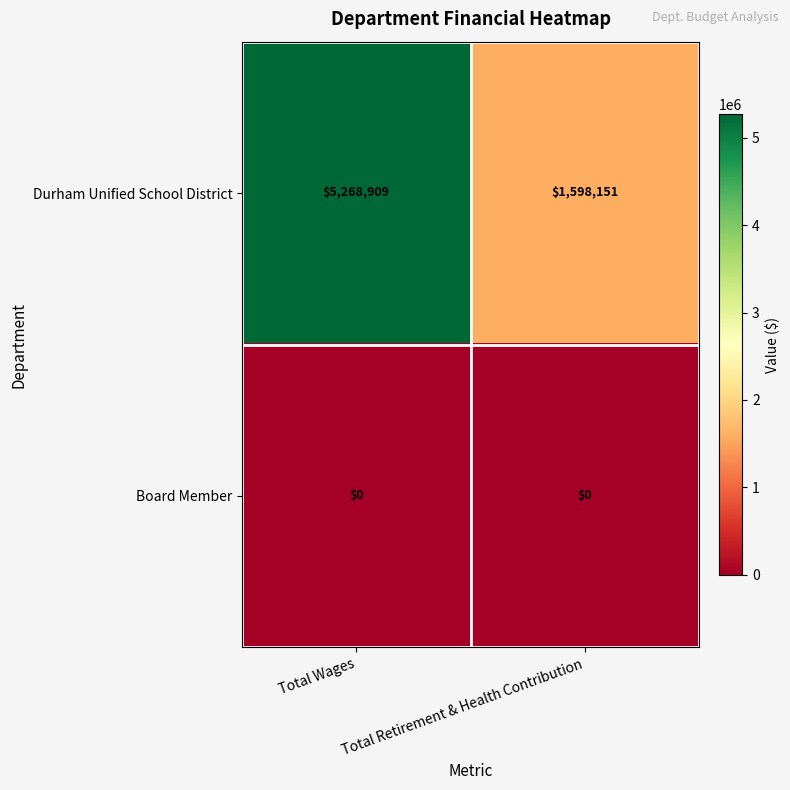

Which series changed the most between Total Wages and Total Retirement & Health Contribution?

Durham Unified School District